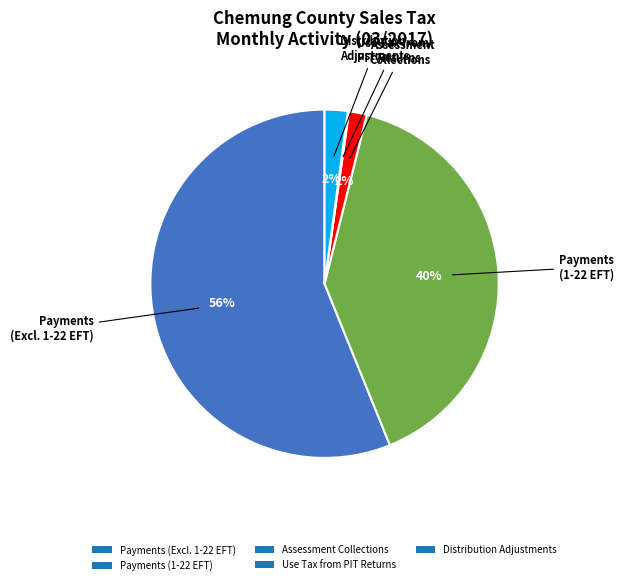

What percentage is the Payments (1-22 EFT) slice, to the nearest percent?

40%